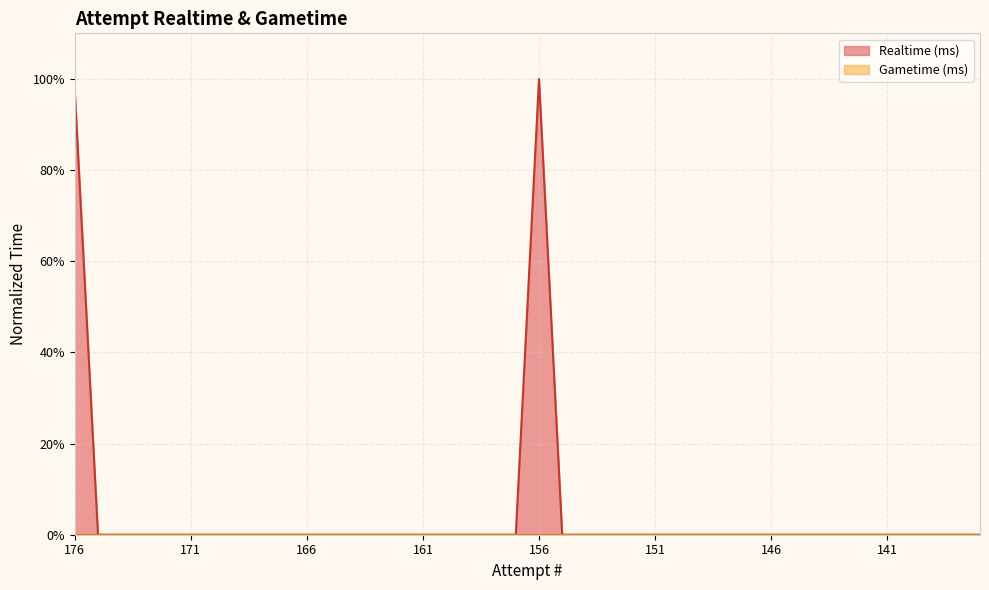

Reading left to right, list all the values displayed in this chart.

1.0	0.0	0.0	0.0	0.0	0.0	0.0	0.0	0.0	0.0	0.0	0.0	0.0	0.0	0.0	0.0	0.0	0.0	0.0	0.0	1.0	0.0	0.0	0.0	0.0	0.0	0.0	0.0	0.0	0.0	0.0	0.0	0.0	0.0	0.0	0.0	0.0	0.0	0.0	0.0